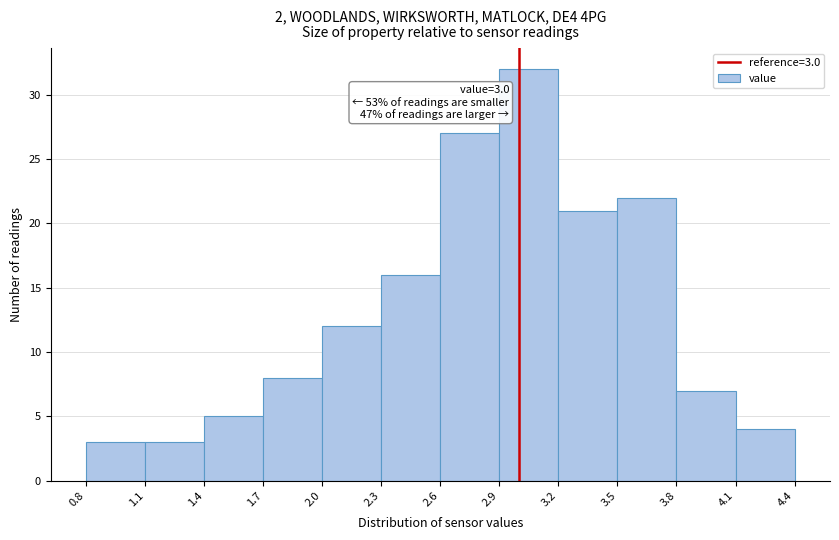

Over which range of the x-axis is the bar tallest?

2.9 to 3.2